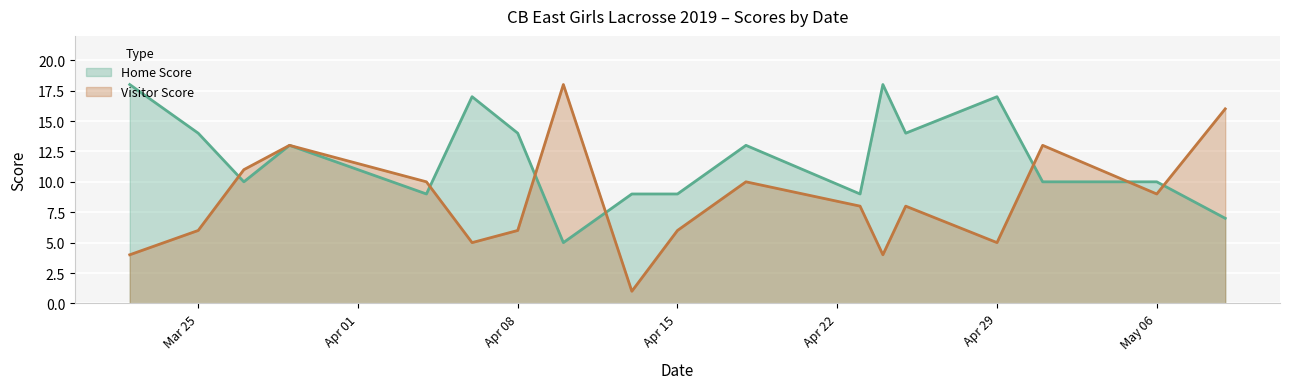

The Visitor Score series shows 9 at Mar 25. True or false?

False